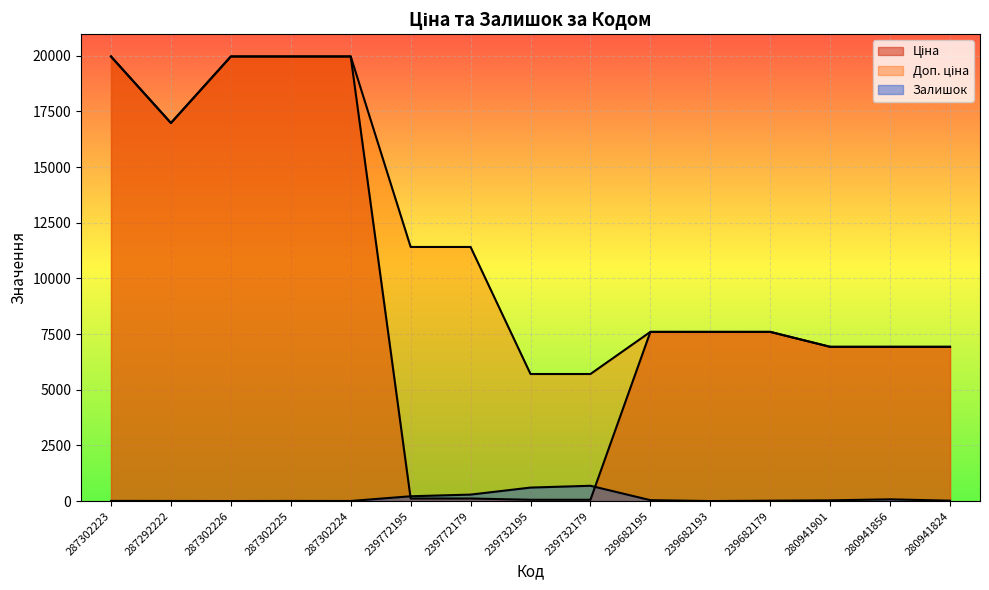

True or false: Залишок has a value of 11.9 at 287302223.

False